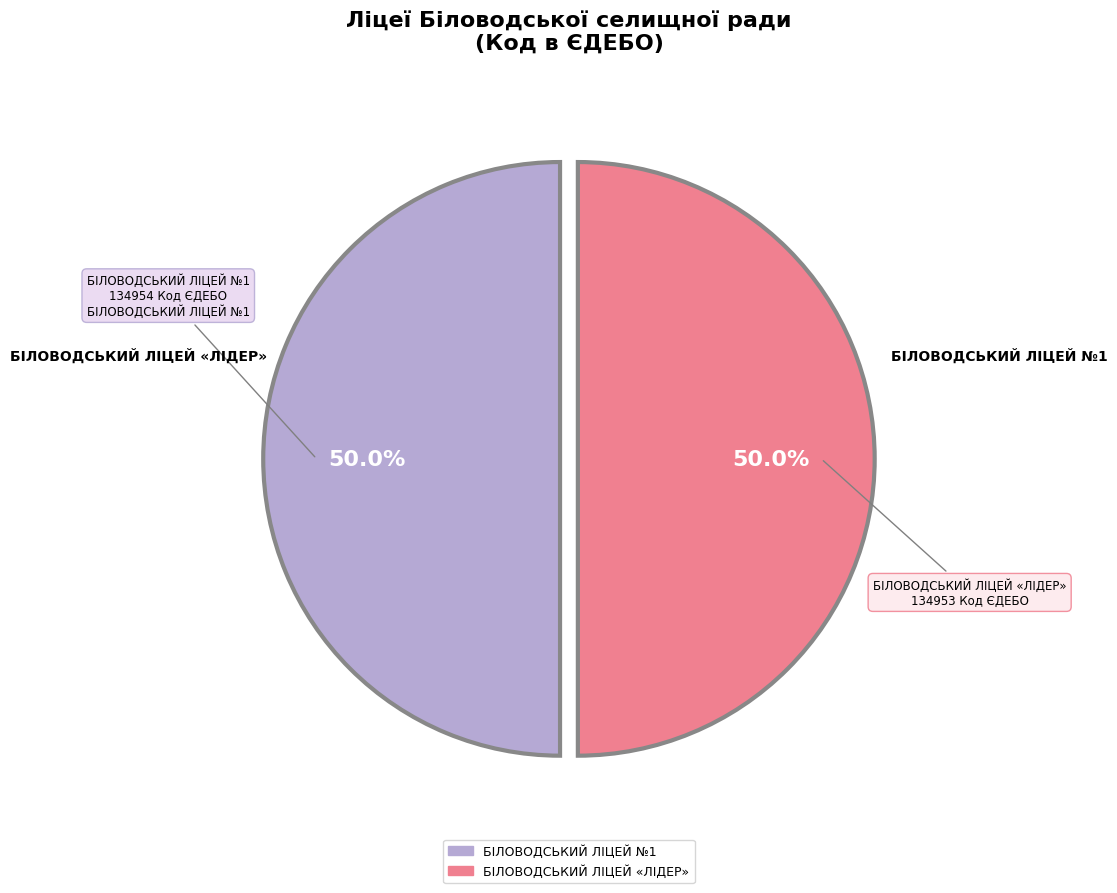

Approximately how many times larger is the value at БІЛОВОДСЬКИЙ ЛІЦЕЙ №1 compared to БІЛОВОДСЬКИЙ ЛІЦЕЙ «ЛІДЕР»?

1.0